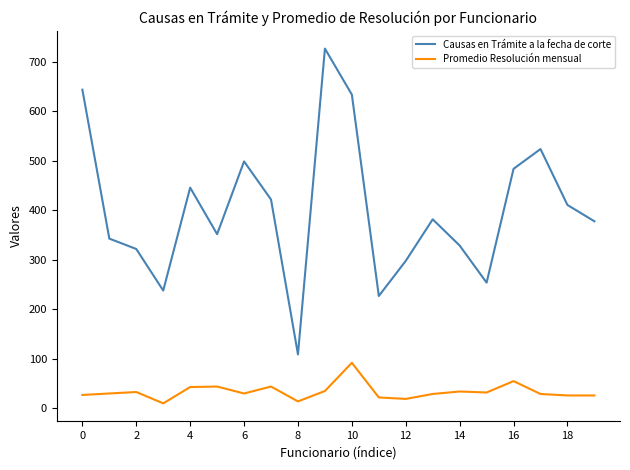

Which series has the largest total across all categories?

Causas en Trámite a la fecha de corte